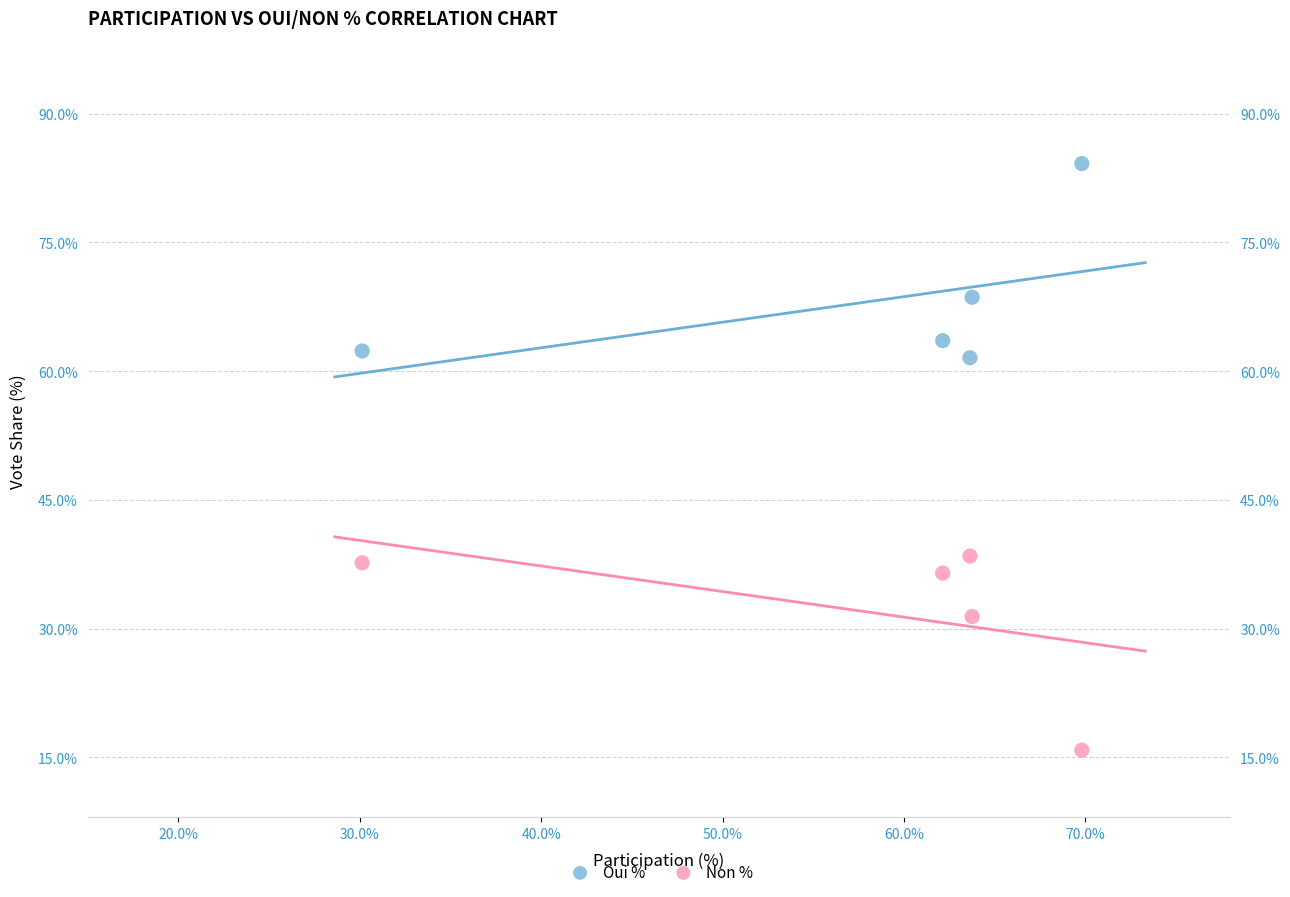

Which series contains the highest Y value?

Oui %